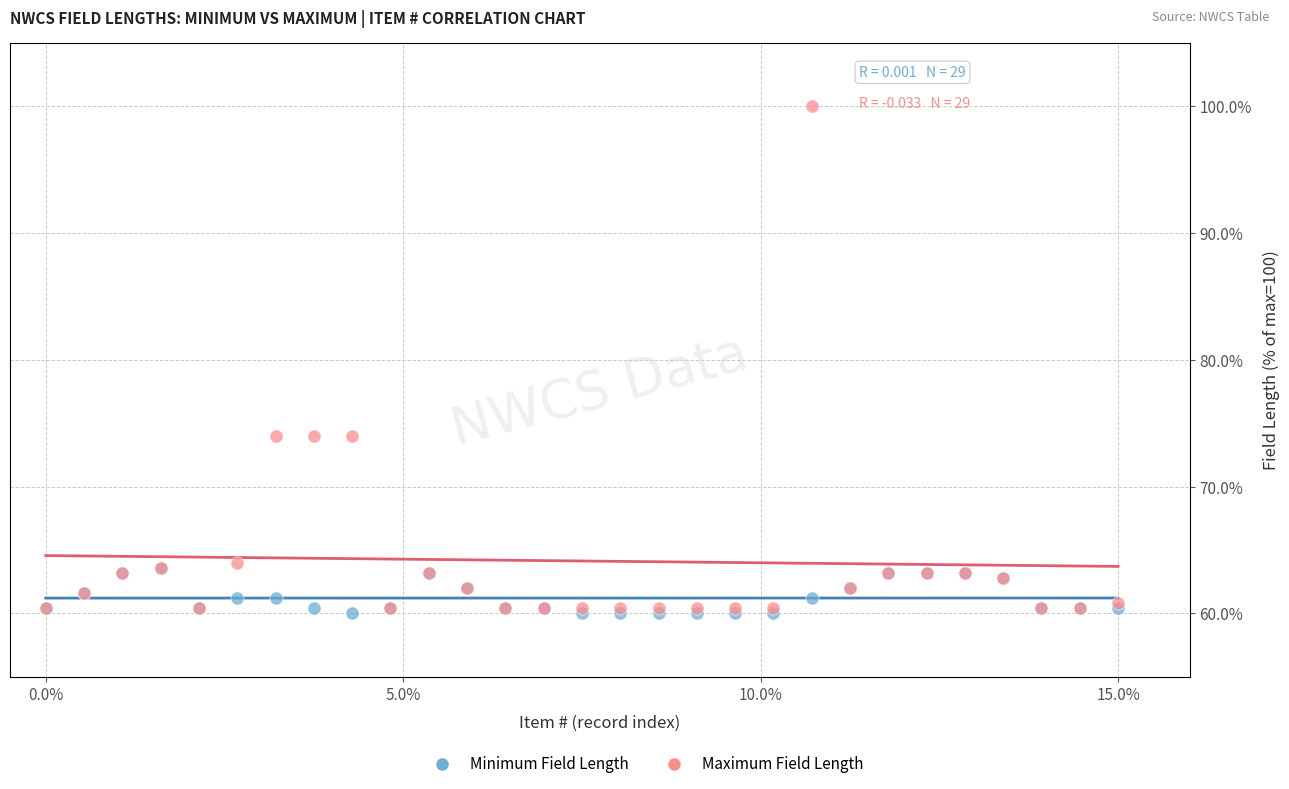

Which series contains the highest Y value?

Maximum Field Length